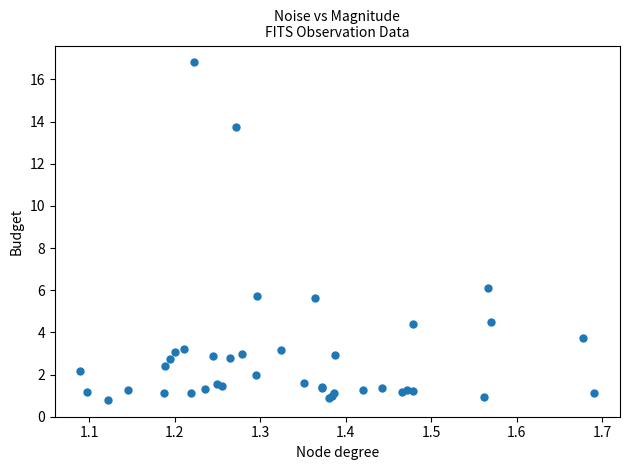

What Y value in the scatter plot is closest to 8?

6.1